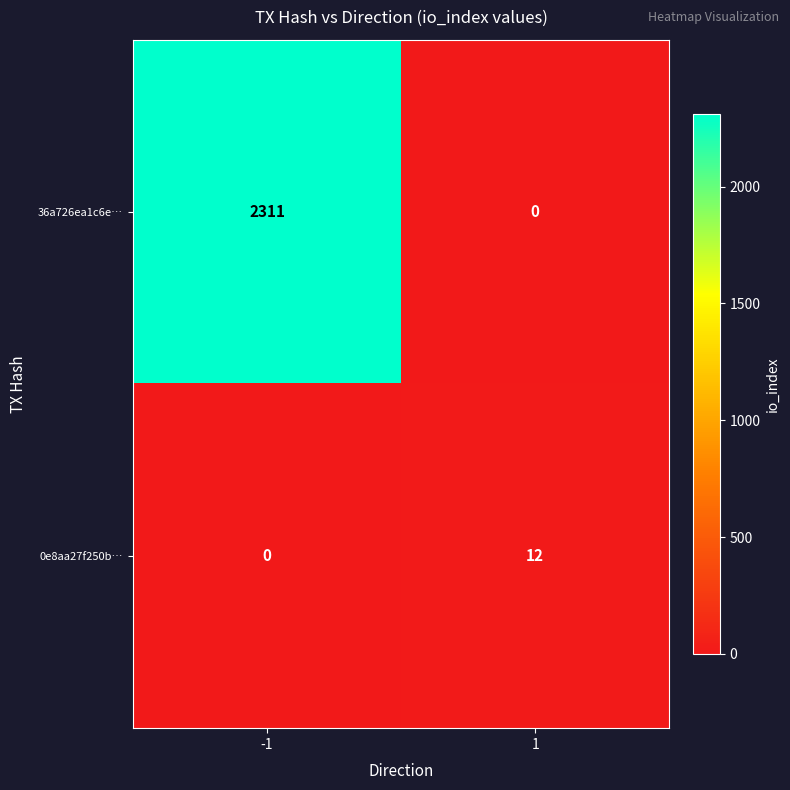

The value of 0e8aa27f250b… at -1 is -5. True or false?

False